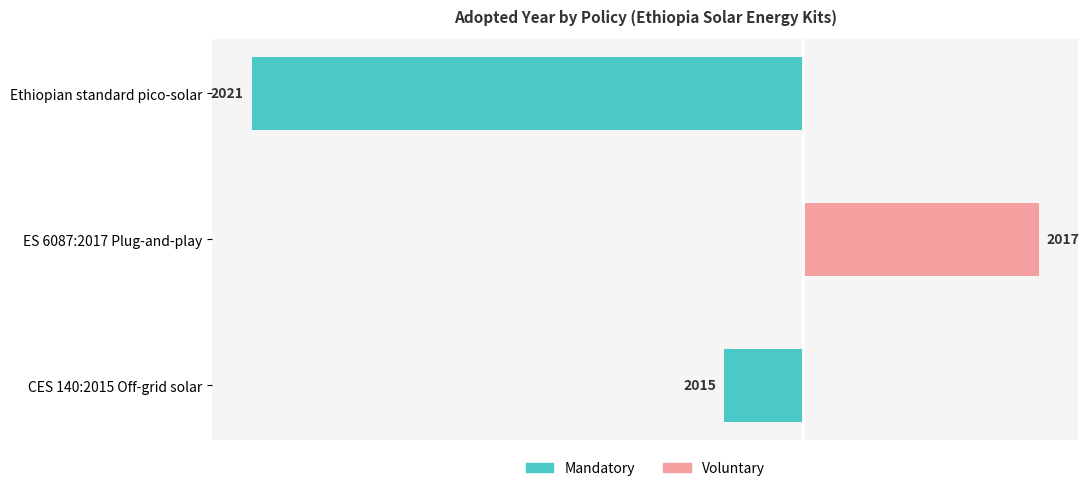

What is the sum of all Voluntary values?

3